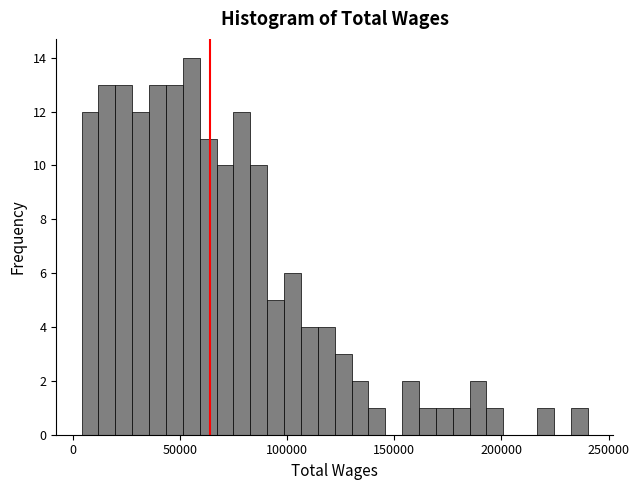

Around what value on the x-axis is the tallest bar? Give the approximate position of its centre, as read against the axis.

55000